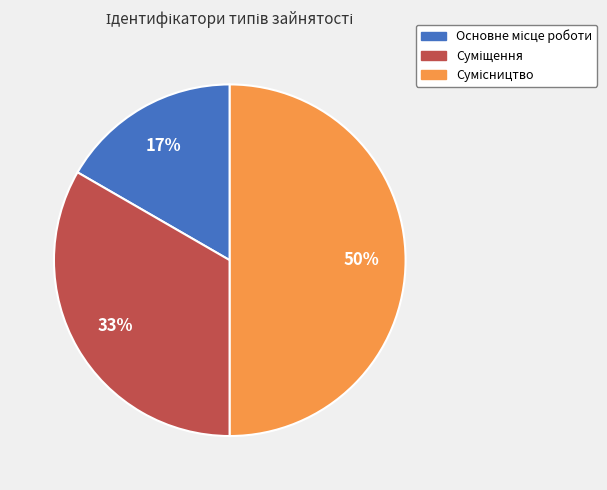

To the nearest percent, what is the average slice percentage?

33%